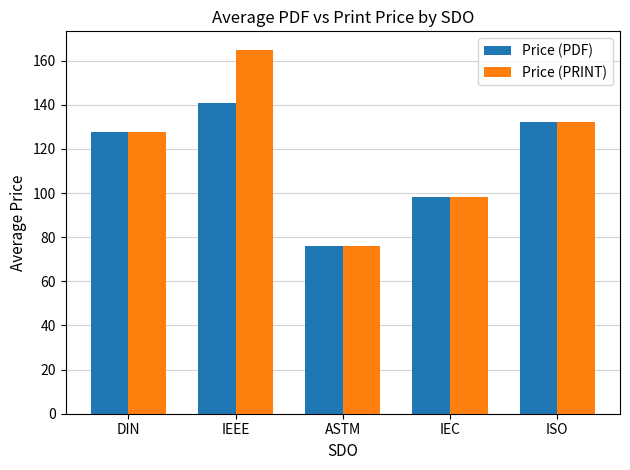

What is the minimum value shown in the chart?

76.0